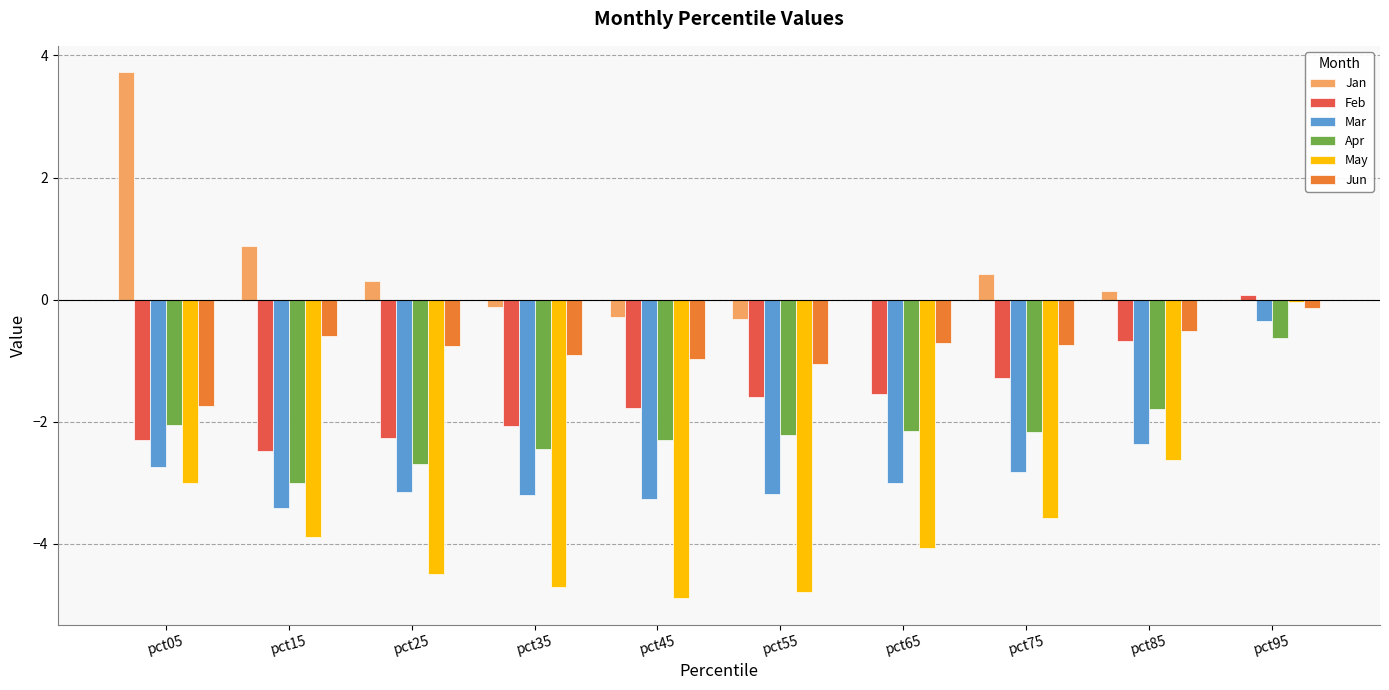

At which label does Jan reach its peak?

pct05